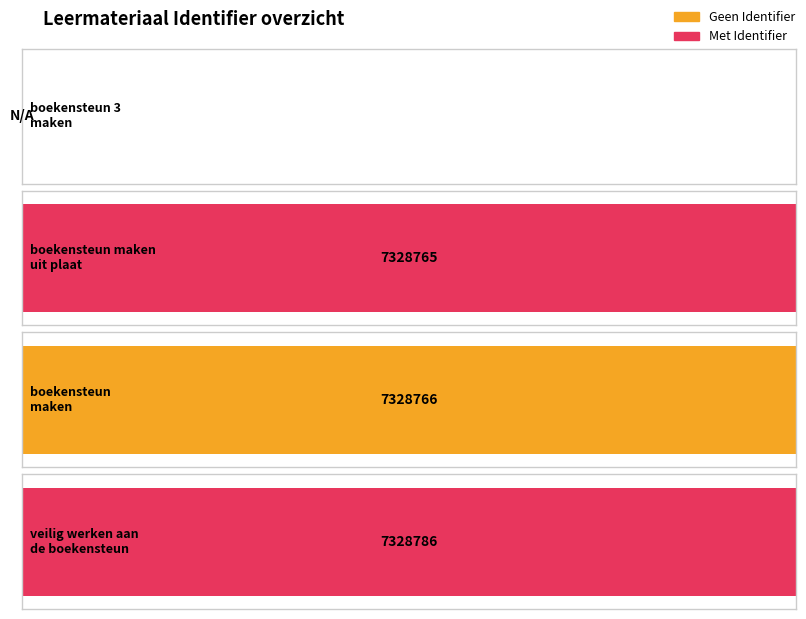

What position from the left is boekensteun 3 maken?

1